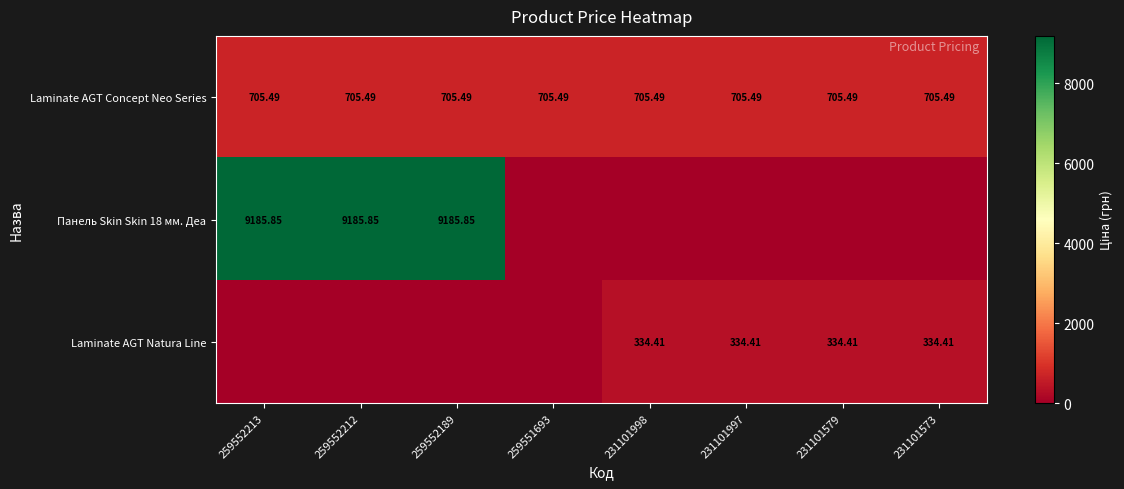

Is the value of Панель Skin Skin 18 мм. Деа at 259551693 greater than the value of Laminate AGT Natura Line at 231101997?

No